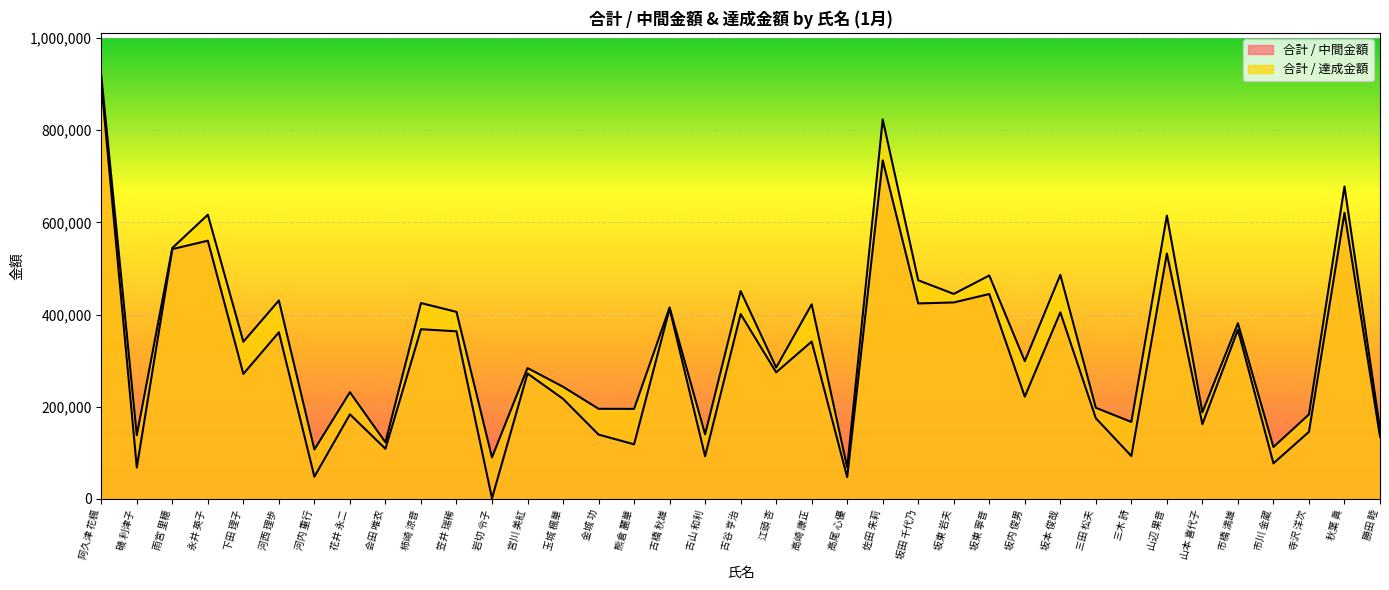

What is the smallest value displayed?

1497